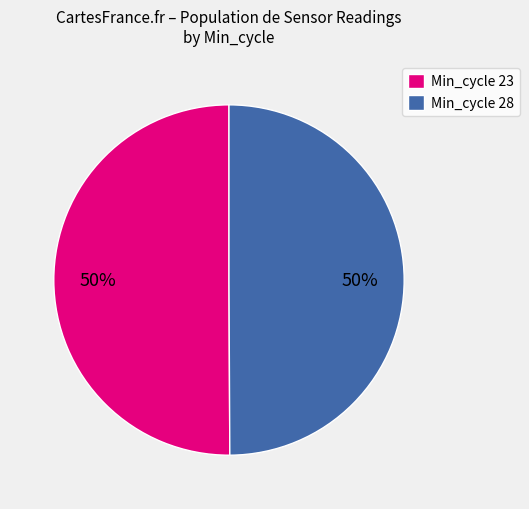

Do Min_cycle 23 and Min_cycle 28 together represent more than half of the pie?

Yes